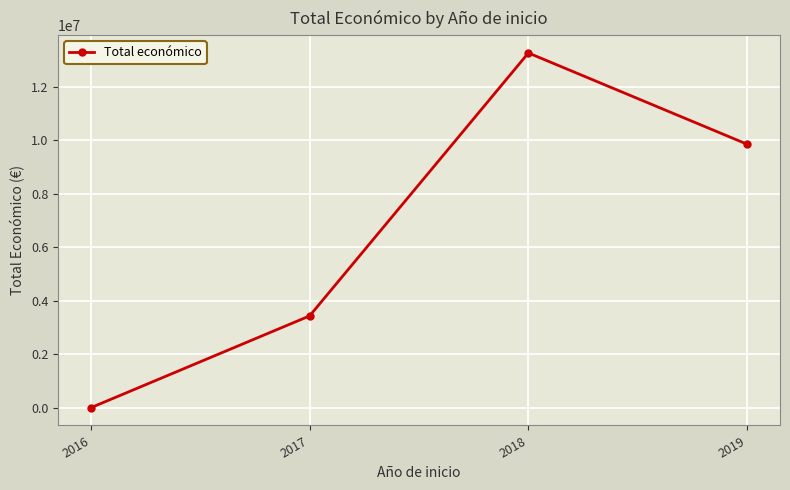

What is the greatest value displayed?

13257932